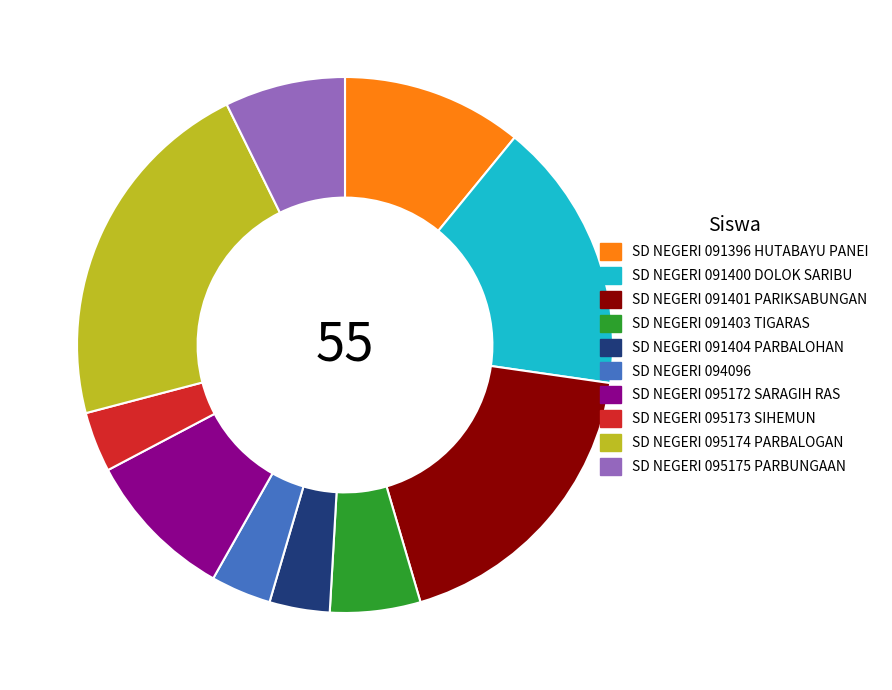

Which category has the biggest portion of the pie?

SD NEGERI 095174 PARBALOGAN